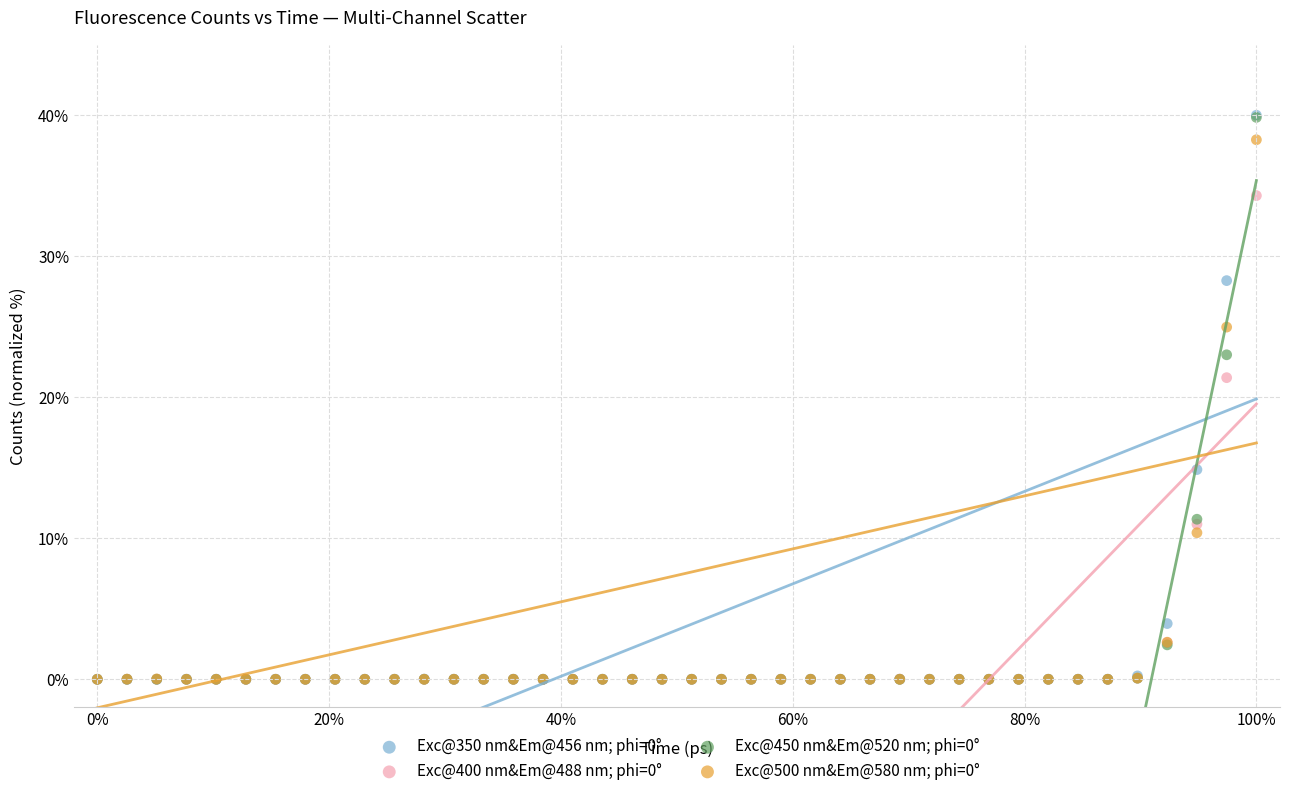

Across all series, what Y value is closest to 20?

21.4